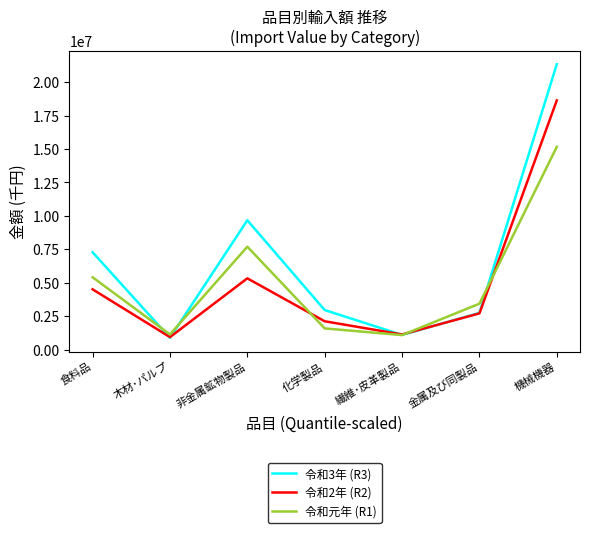

What position from the left is 繊維･皮革製品?

5